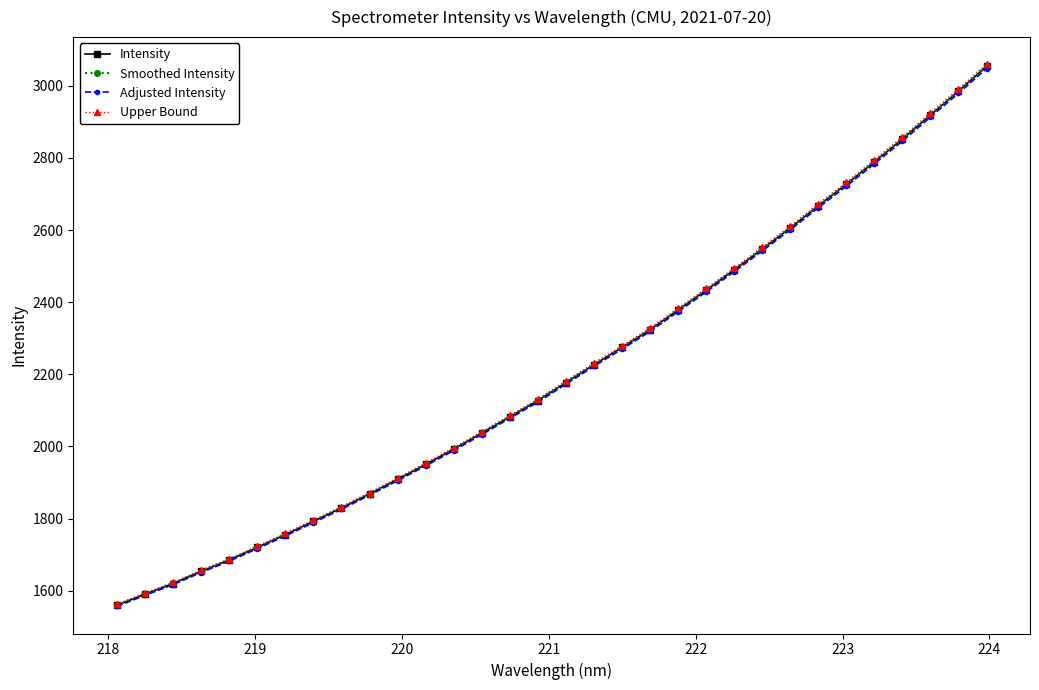

Which series has the widest spread of values?

Upper Bound